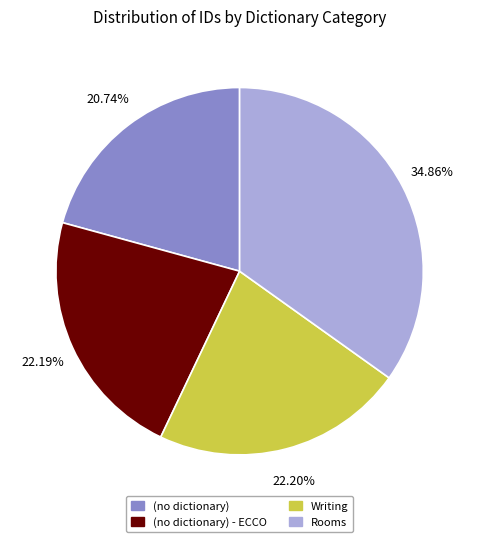

Is the sum of Writing and (no dictionary) greater than half?

No